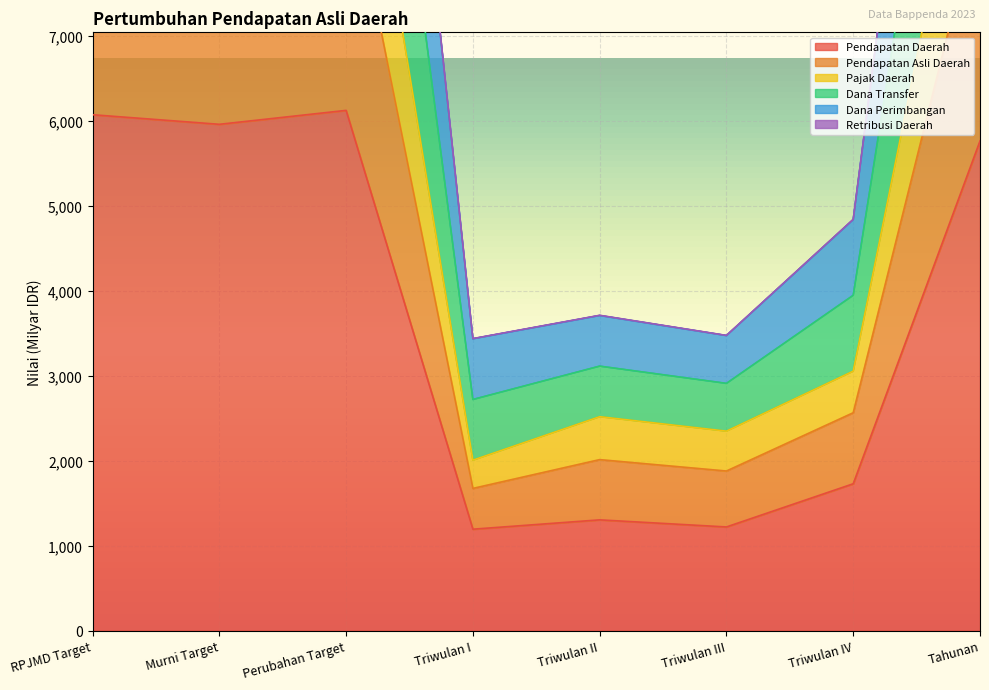

The Pendapatan Daerah series shows 1171.3 at Tahunan. True or false?

False